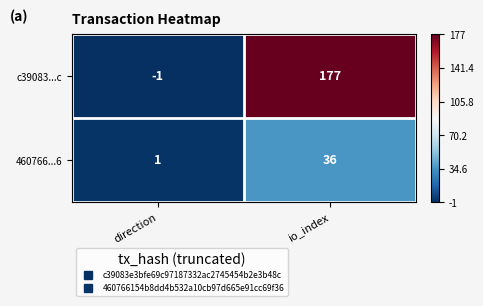

What is the minimum value shown in the chart?

-1